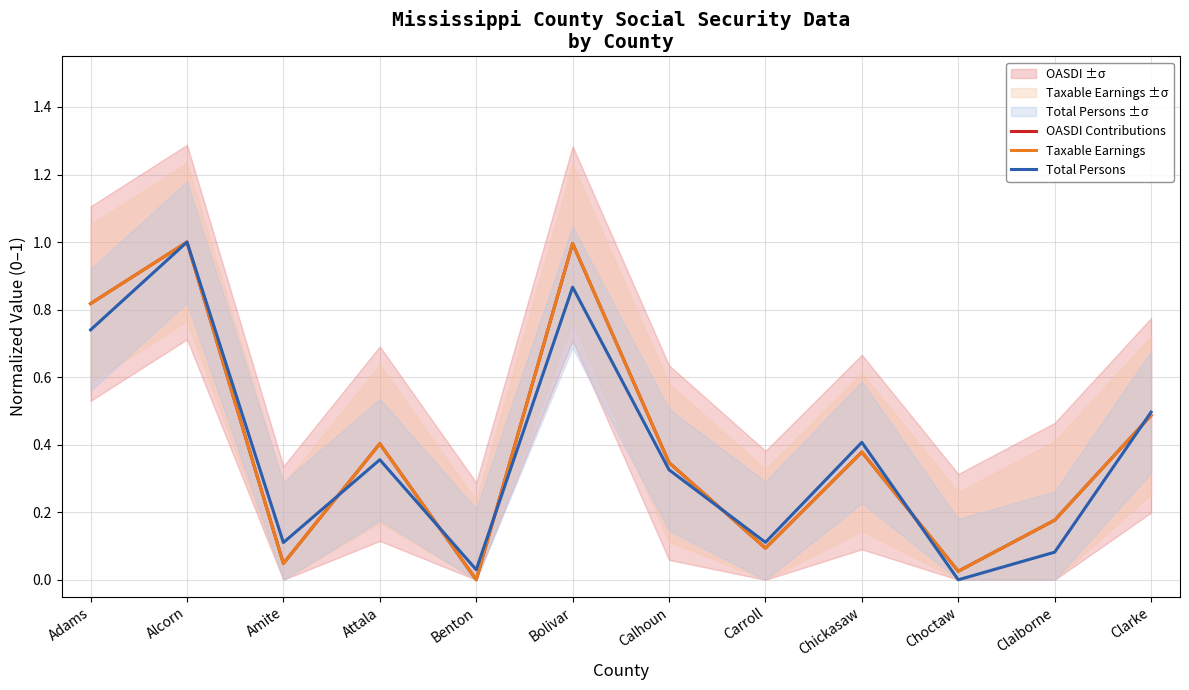

Where do Taxable Earnings and OASDI Contributions first cross each other?

Amite and Attala